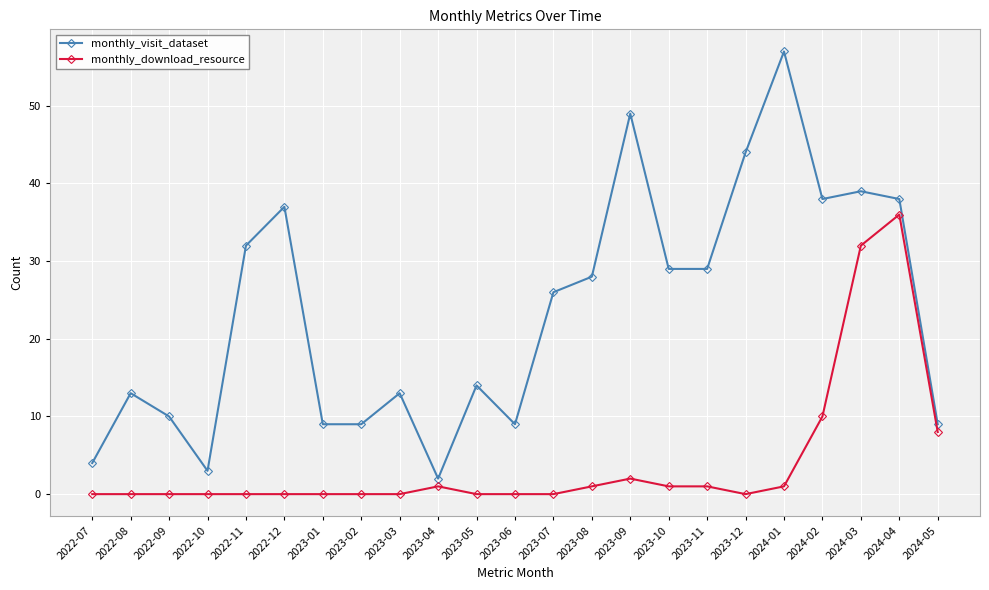

True or false: monthly_download_resource and monthly_visit_dataset cross at least once.

False